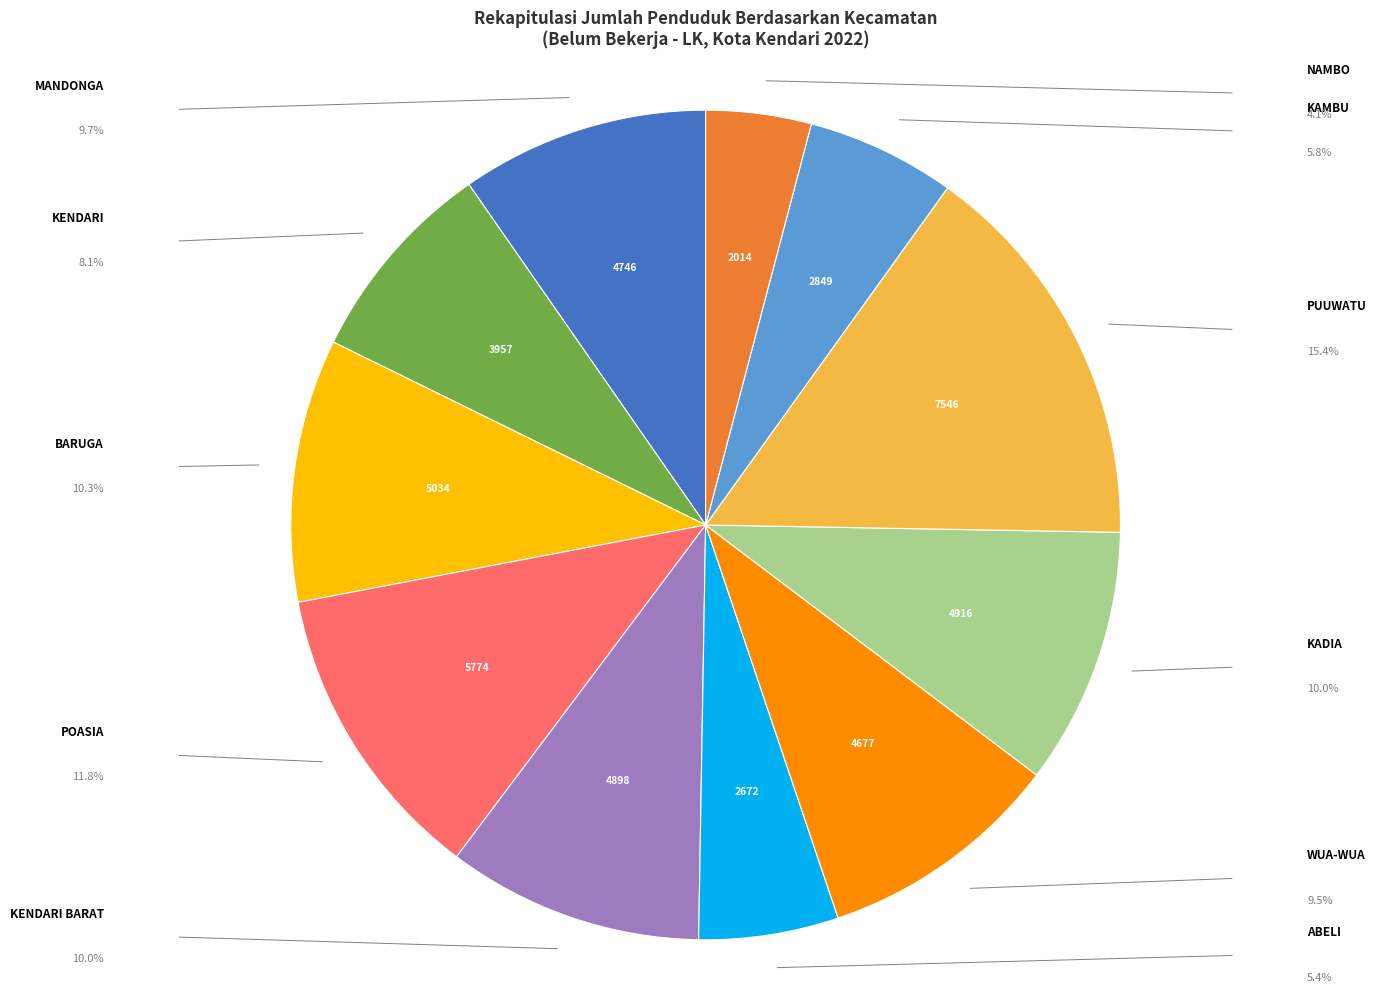

Is there a majority slice in this chart?

No